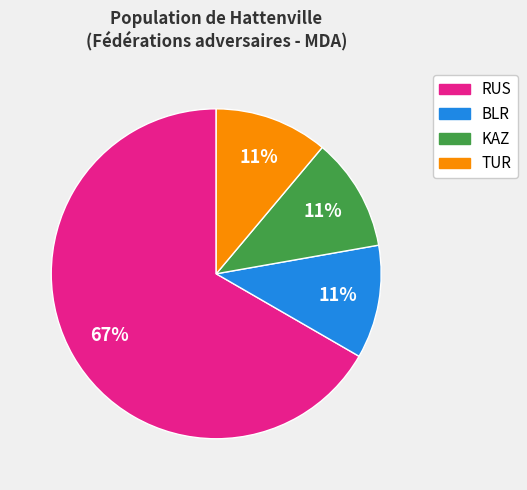

Is there a majority slice in this chart?

Yes